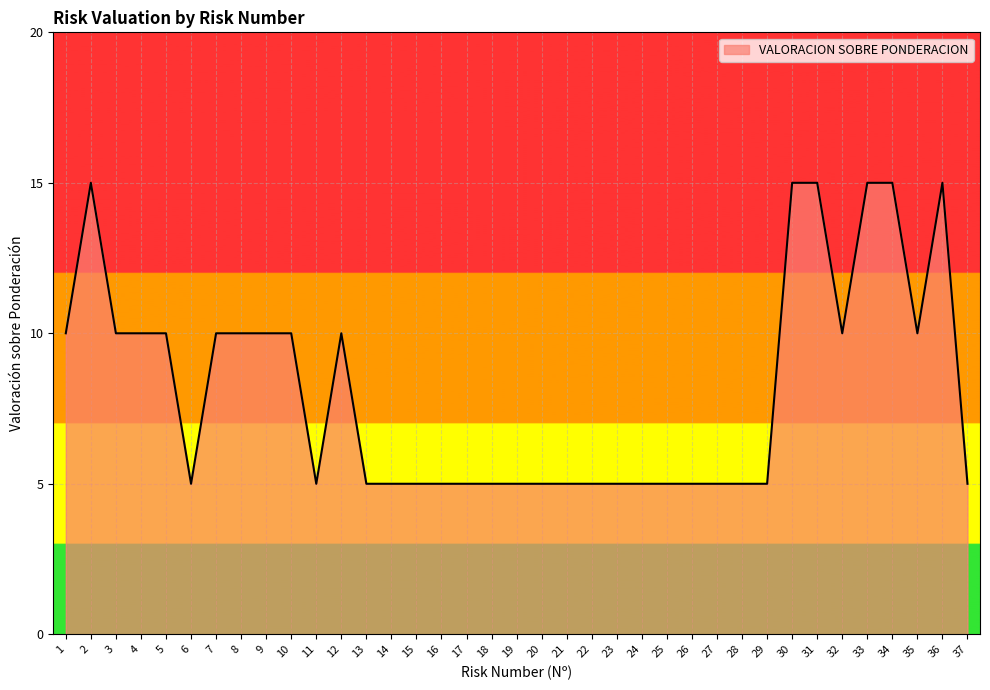

Is it true that the value at 14 is 1?

False